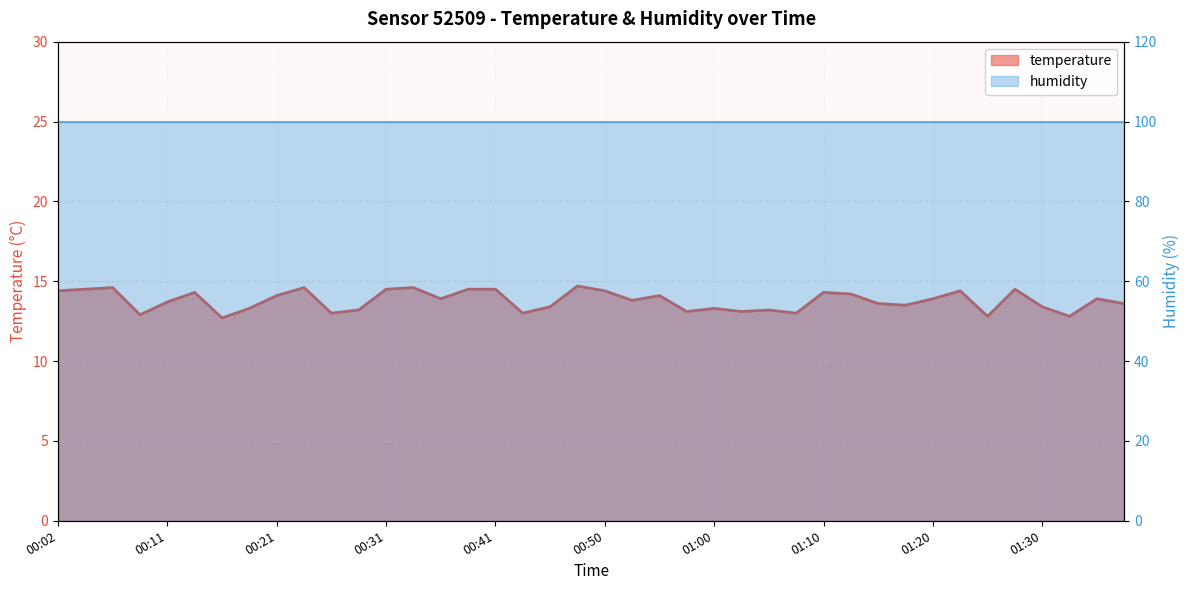

What position from the right is 00:45?

22